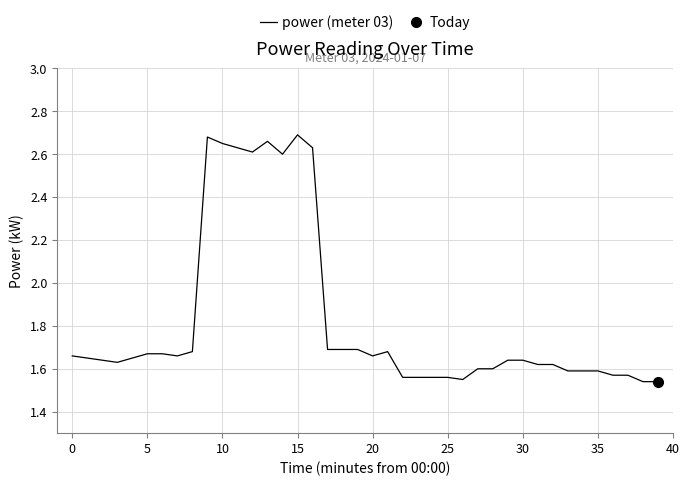

True or false: there are more than 2 points higher than both neighbors.

True